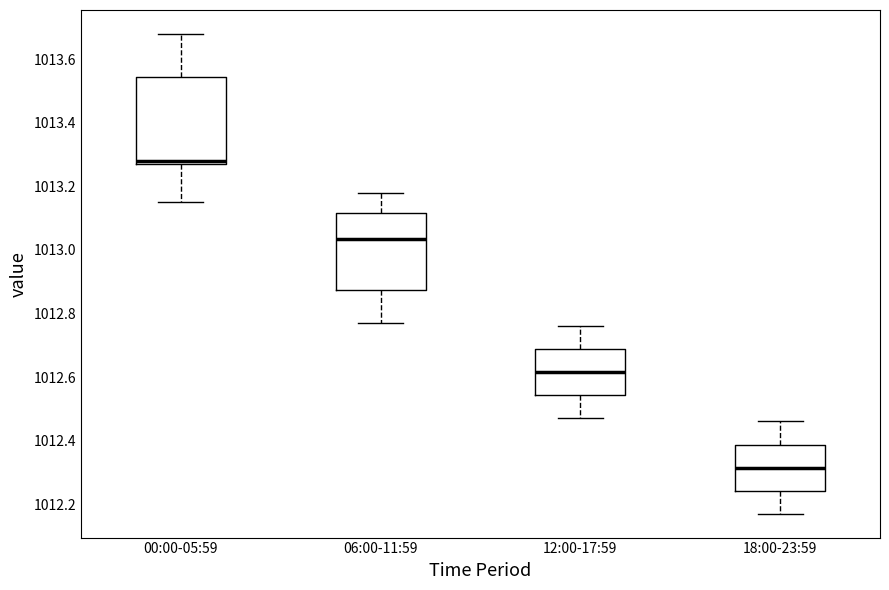

Where is the upper edge of the box for 18:00-23:59 on the y-axis? The values are not printed on the chart, so give them approximately, as read against the axis.

1012.38